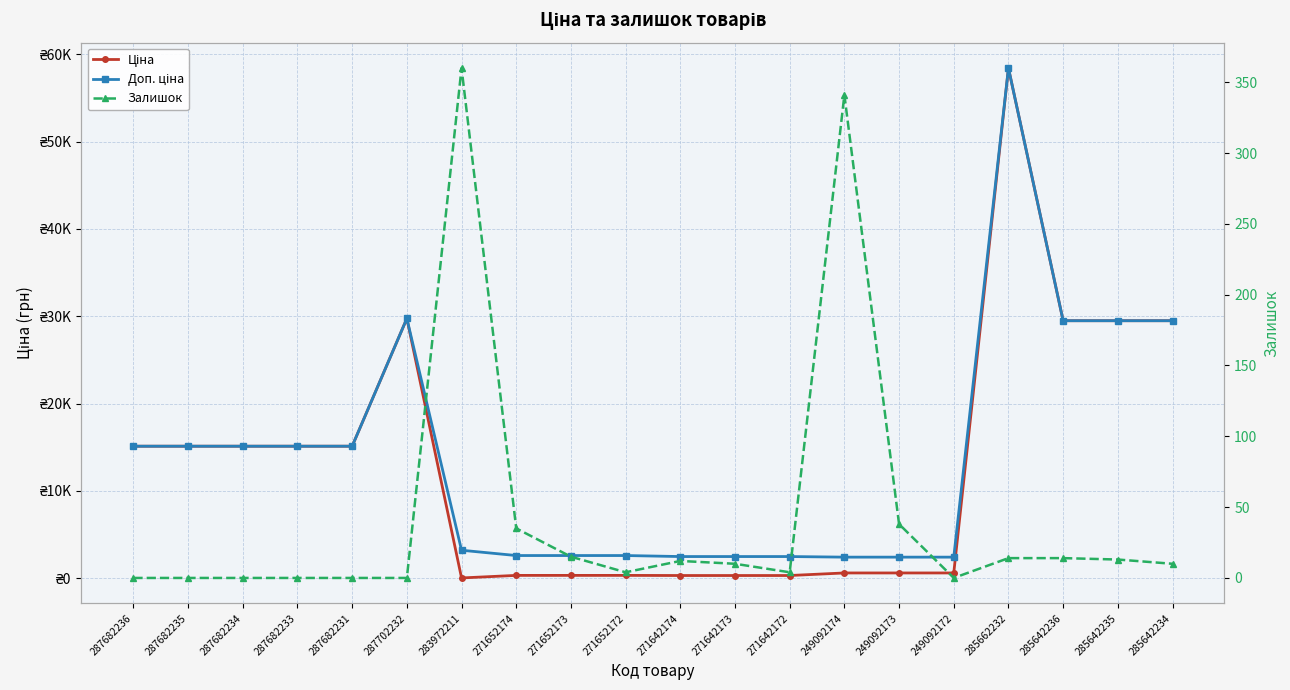

Is the value of Доп. ціна at 283972211 greater than the value of Залишок at 287702232?

Yes